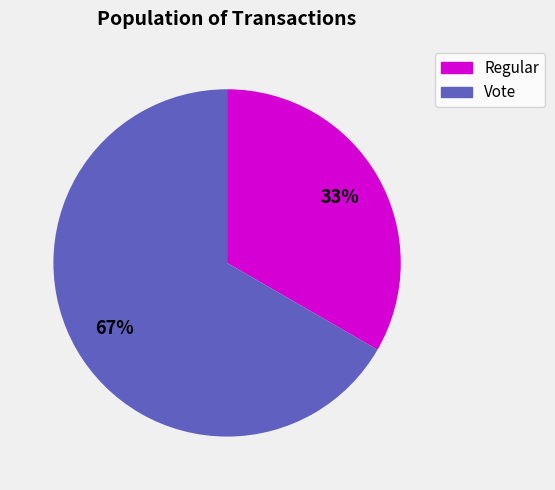

To the nearest percent, what percentage of the pie is Vote?

67%